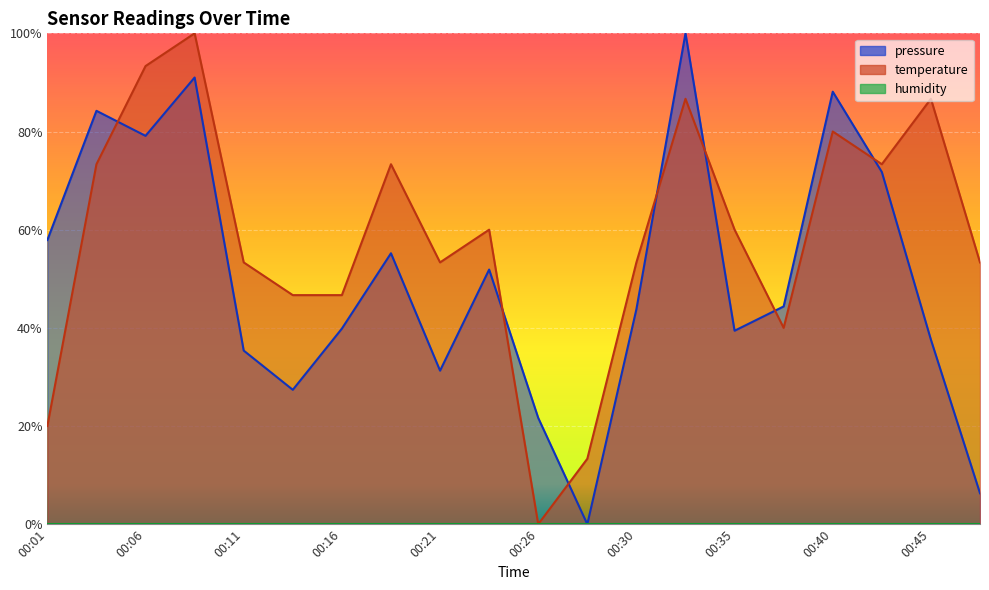

What is the maximum value shown in the chart?

1.0